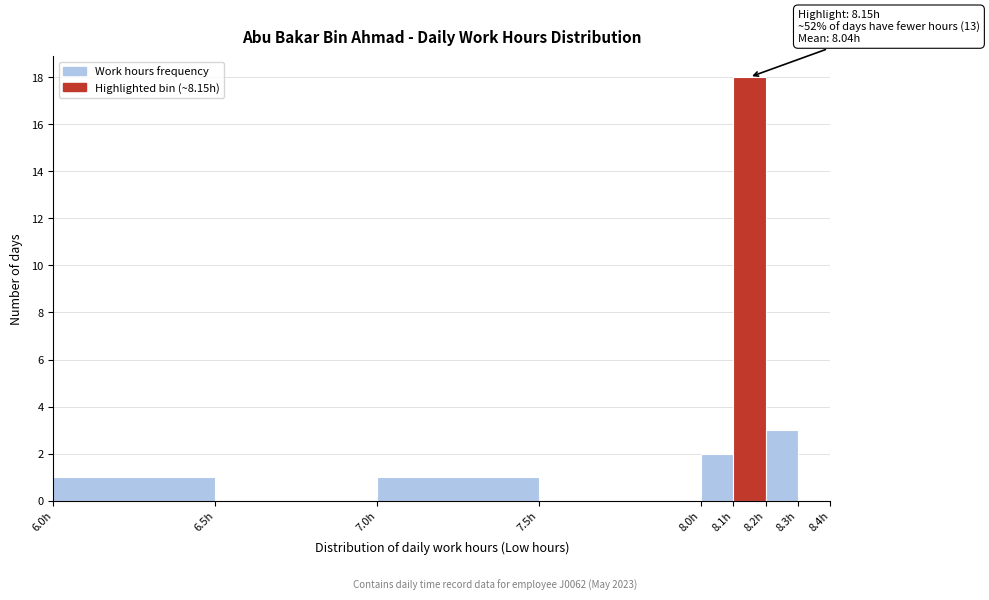

Over which range of the x-axis is the bar tallest?

8.1 to 8.2